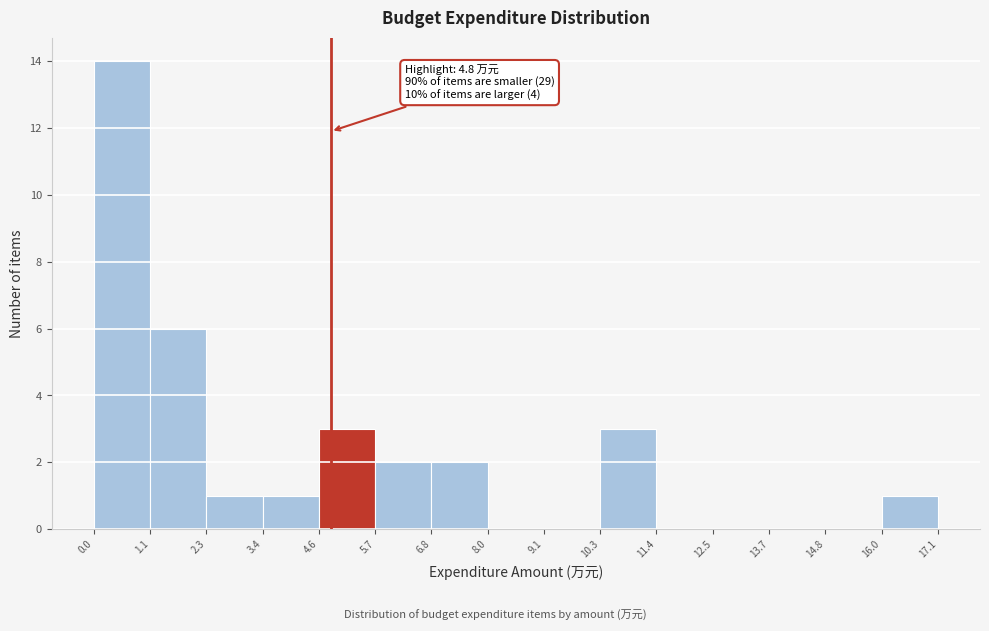

Which range on the x-axis has the tallest bar?

0.0 to 1.1